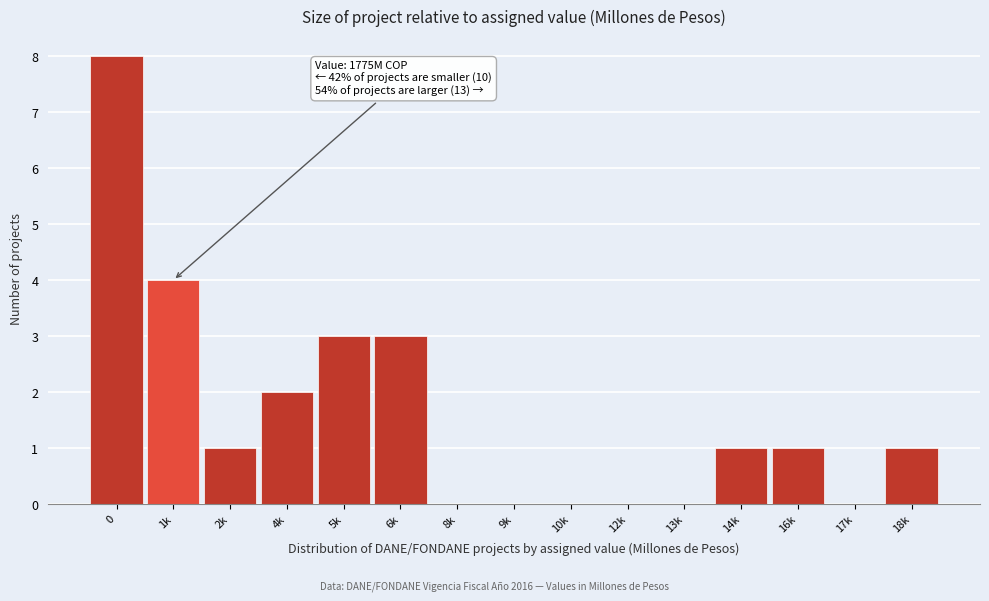

Reading left to right, transcribe all the data shown in this chart.

0=8	1k=4	2k=1	4k=2	5k=3	6k=3	8k=0	9k=0	10k=0	12k=0	13k=0	14k=1	16k=1	17k=0	18k=1